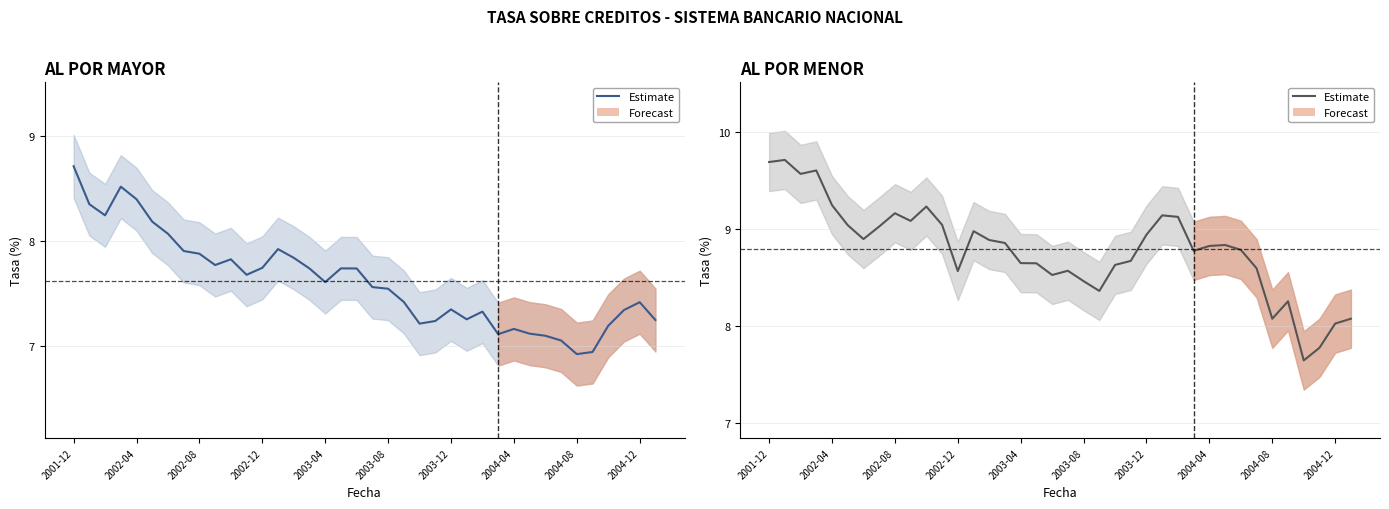

Is it true that AL POR MAYOR equals 1.9 at 2002-12?

False